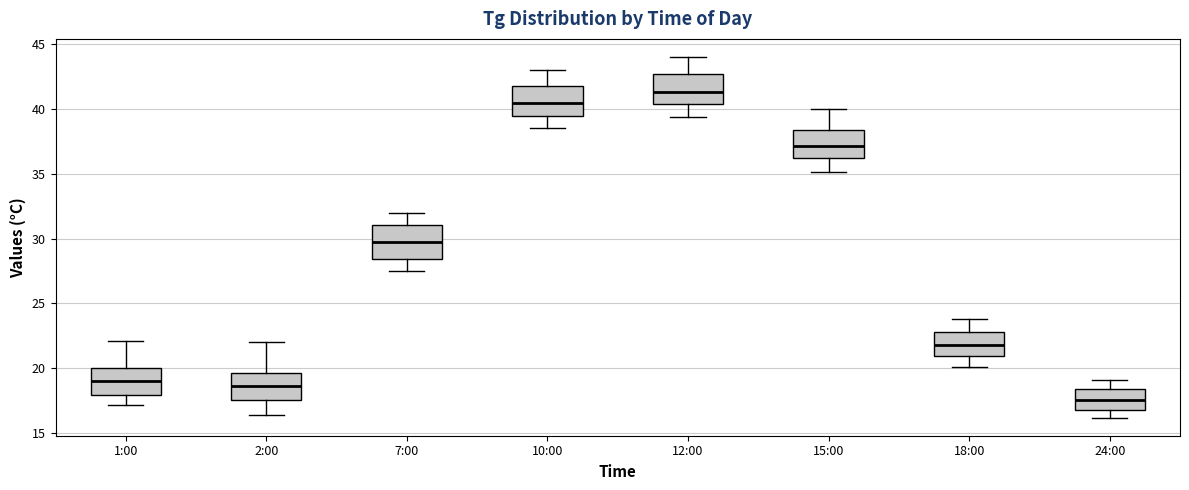

Which box's median line is the highest?

12:00